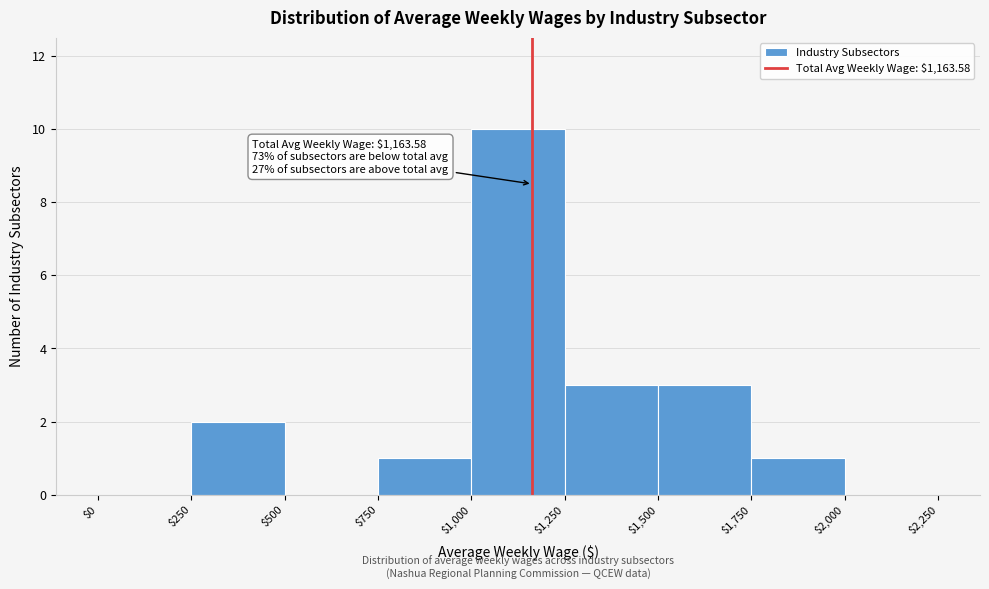

Over which range of the x-axis is the bar tallest?

$1,000 to $1,250